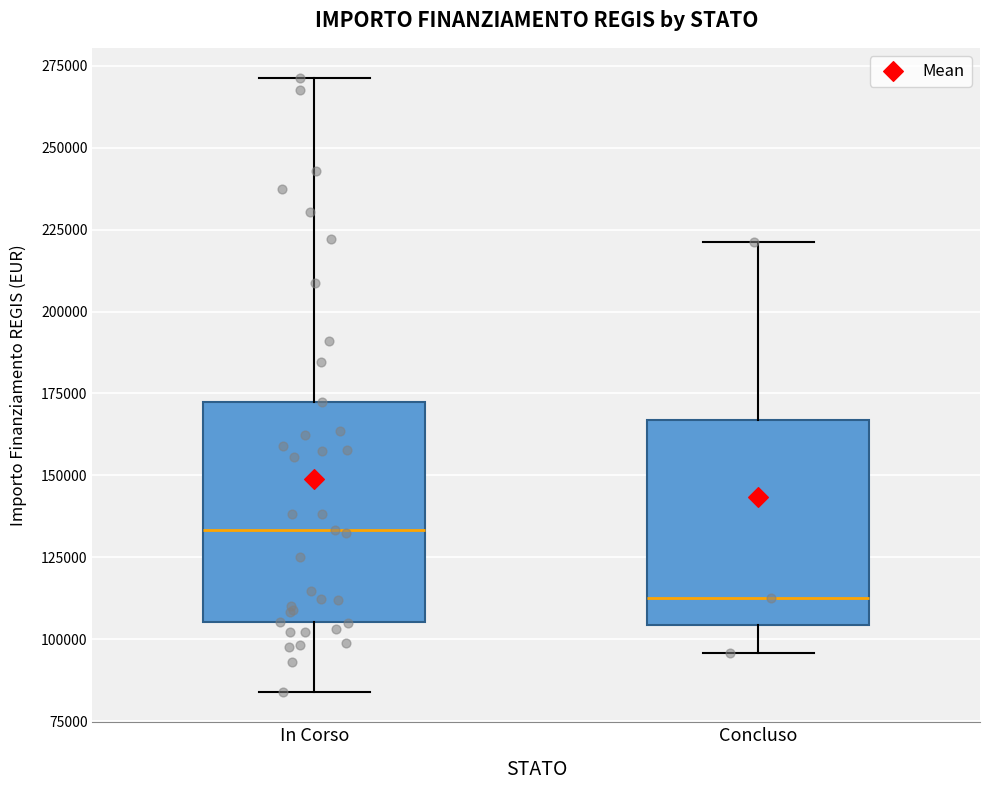

Where does the lower whisker of the box for In Corso end on the y-axis? The values are not printed on the chart, so give them approximately, as read against the axis.

85000